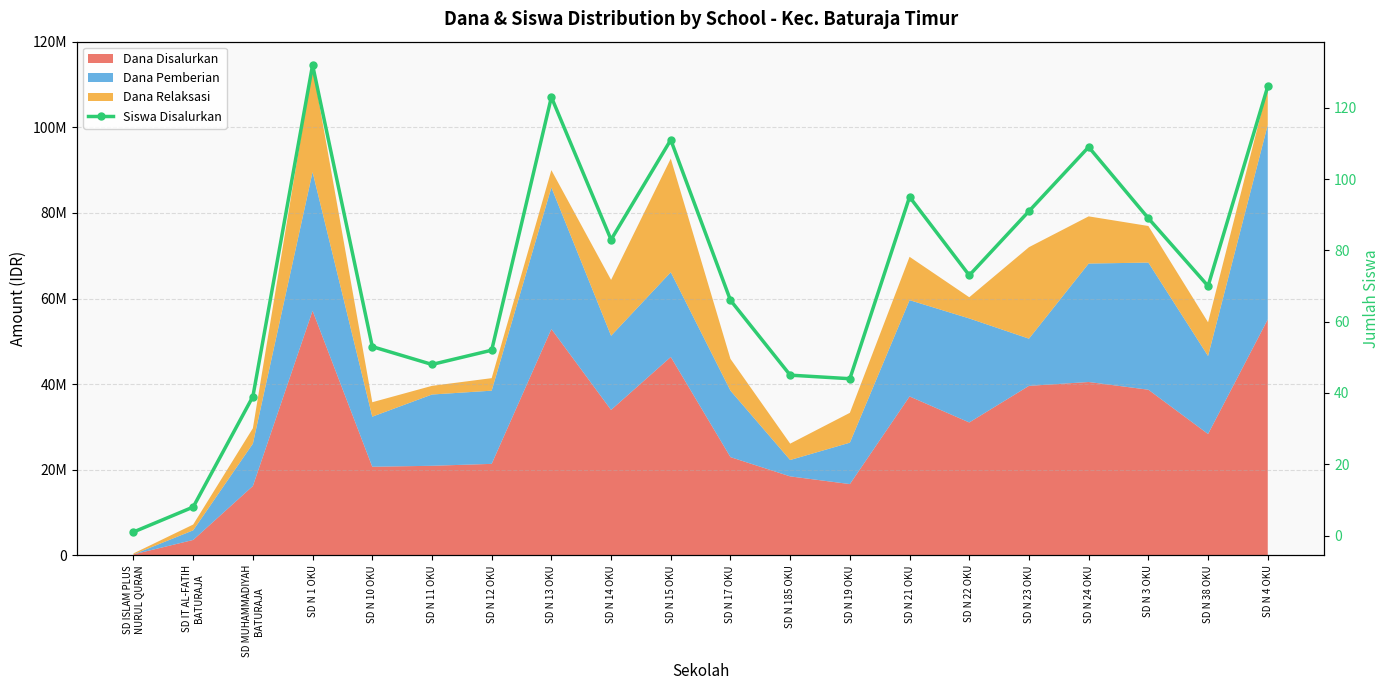

Which has a higher value, SD N 185 OKU or SD N 11 OKU?

SD N 11 OKU